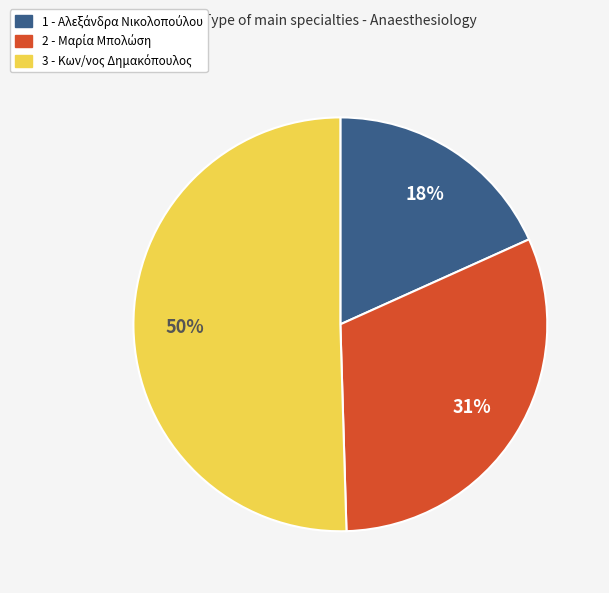

Is there a majority slice in this chart?

Yes